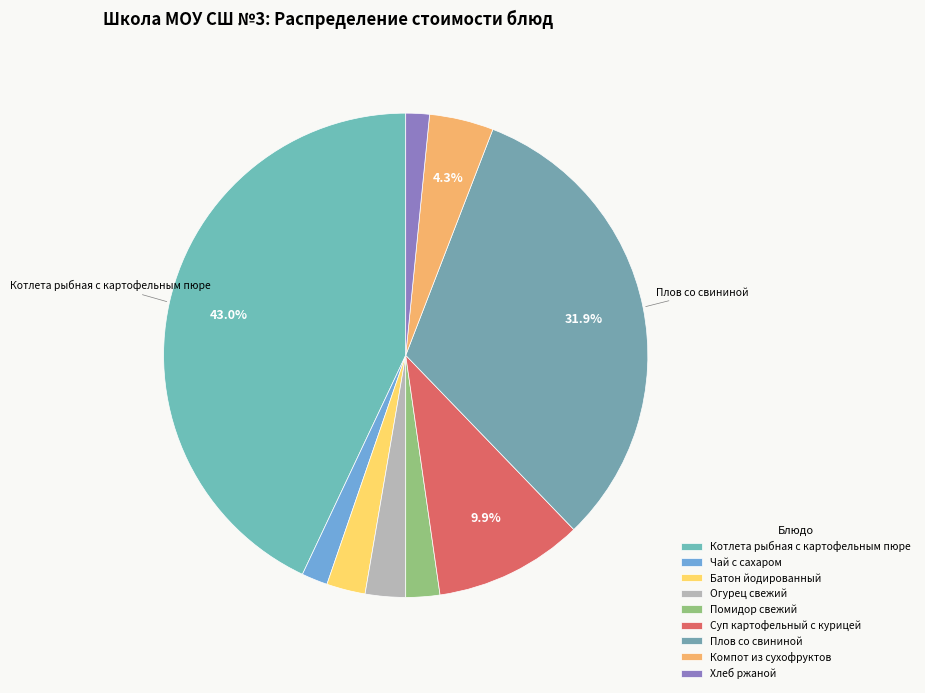

To the nearest percent, what portion does Компот из сухофруктов represent?

4%